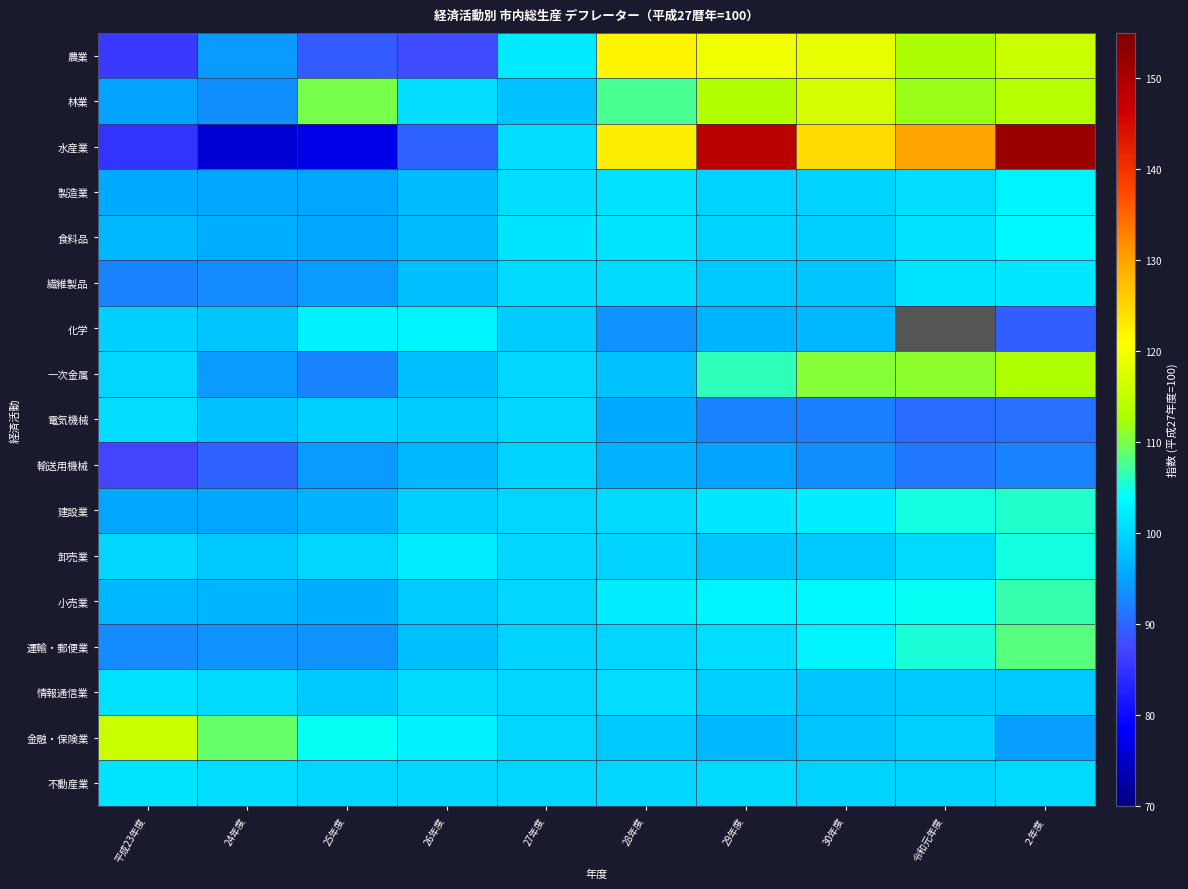

Which category has the lowest value in the 化学 series?

２年度